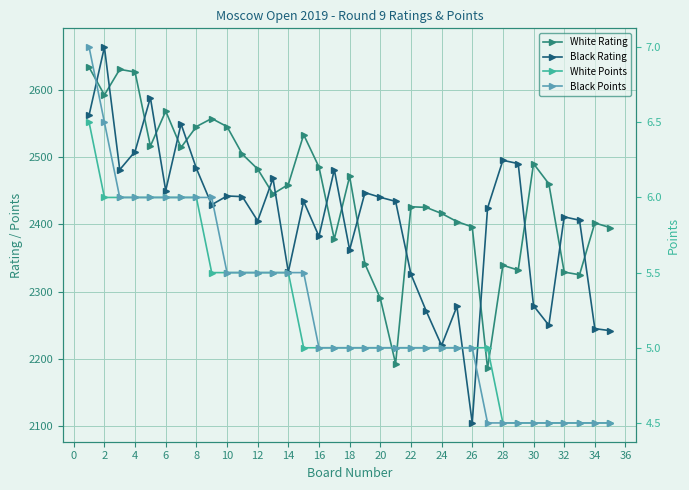

True or false: White Points has more than 0 interior local peaks.

False